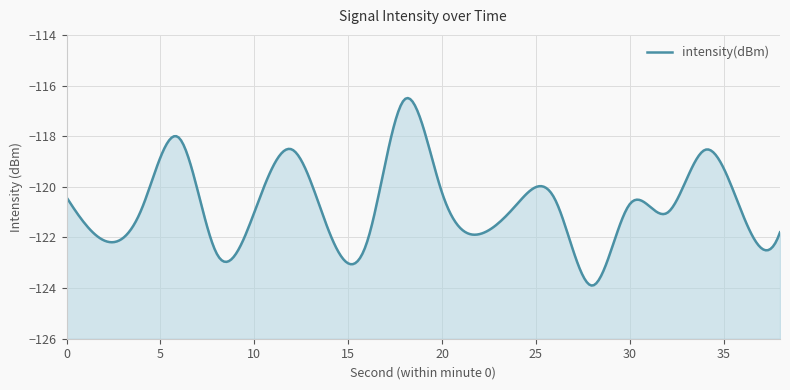

What value does the data have at 36?

-121.1